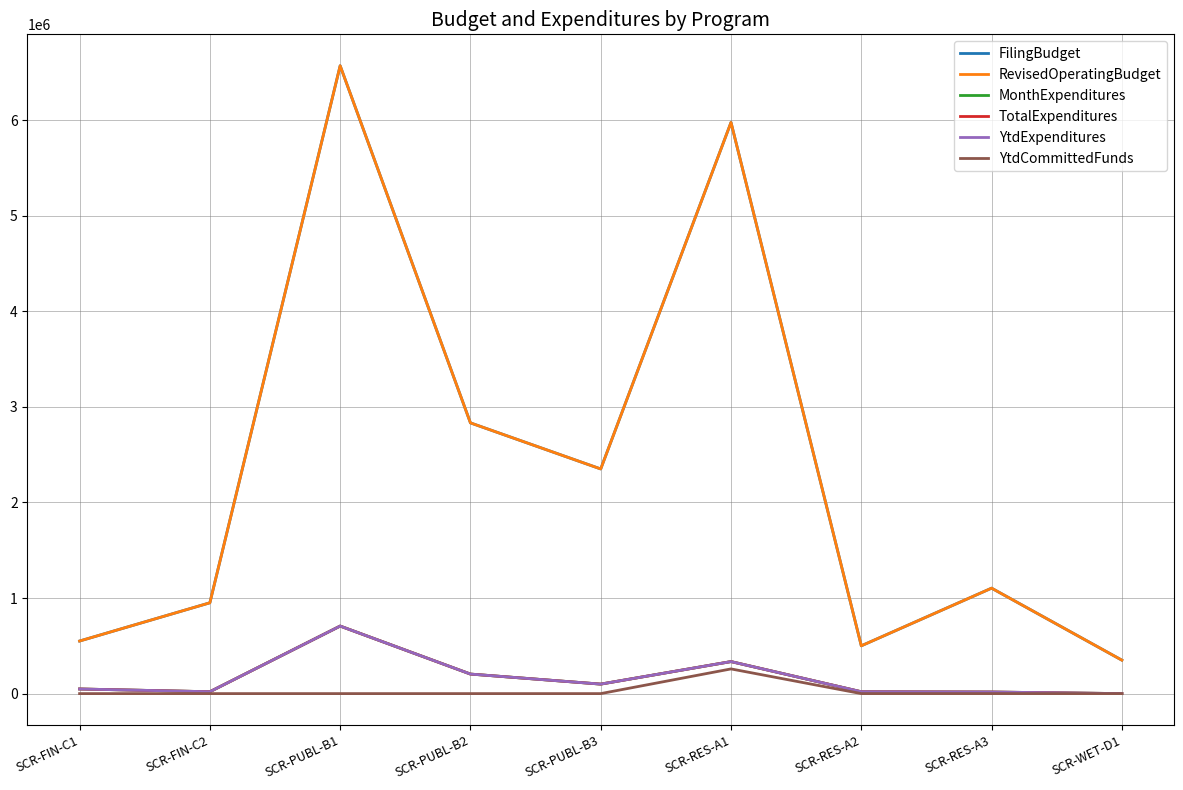

Does the chart display data point markers on the line(s)?

No